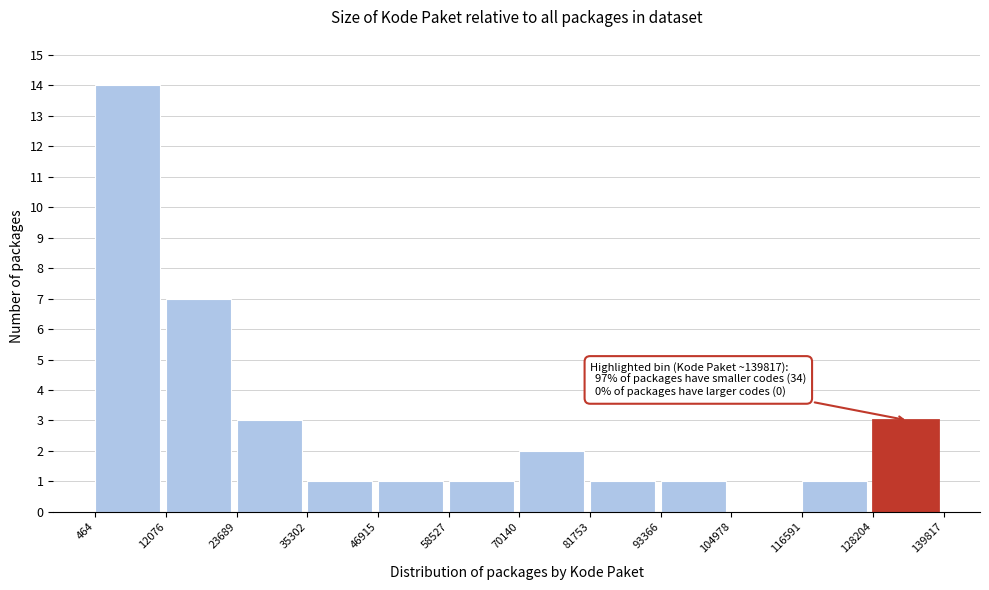

Which range on the x-axis has the tallest bar?

464 to 12076